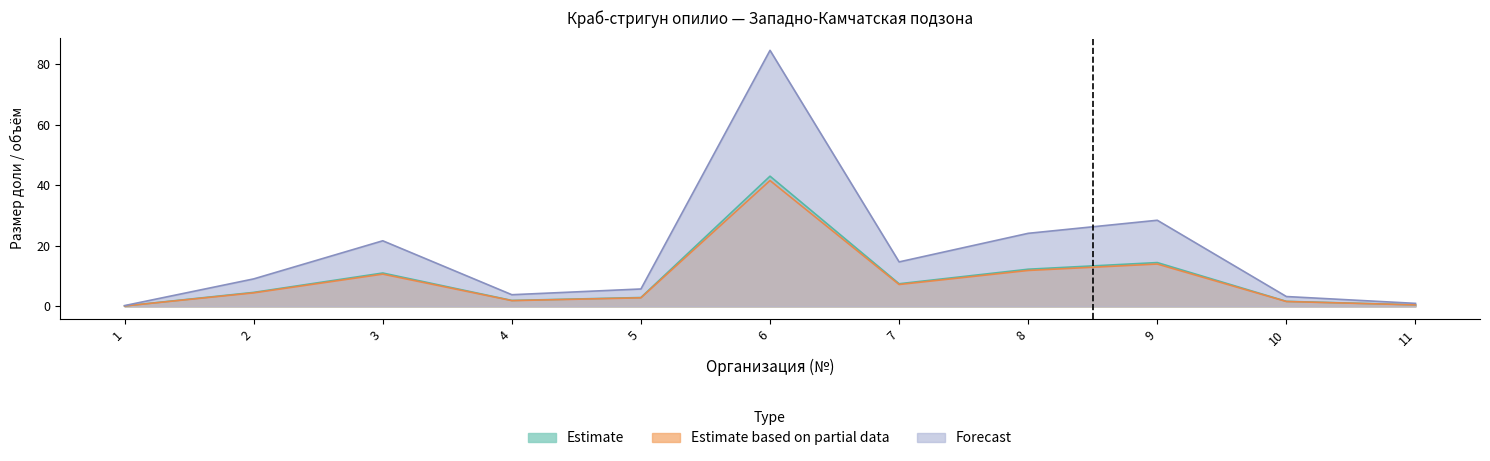

Which series changed the most between 3 and 7?

Forecast